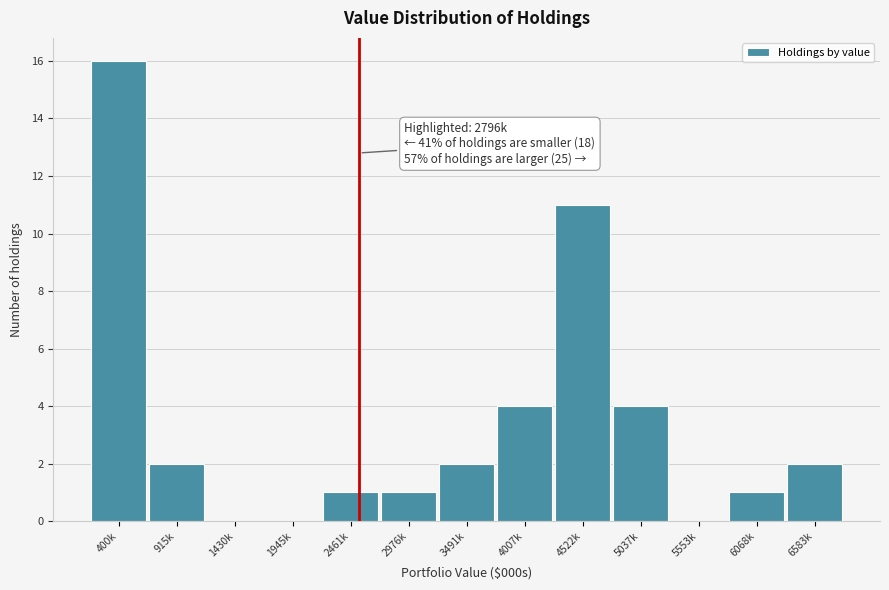

Reading right to left, list all the values displayed in this chart.

6583k=2	6068k=1	5553k=0	5037k=4	4522k=11	4007k=4	3491k=2	2976k=1	2461k=1	1945k=0	1430k=0	915k=2	400k=16